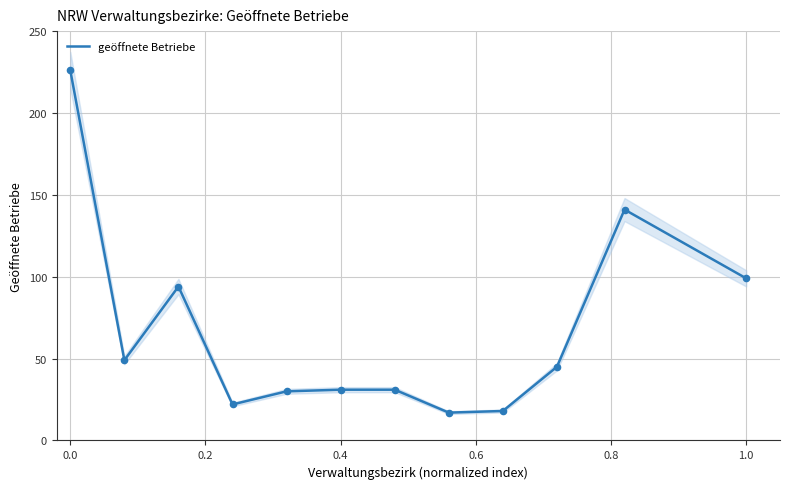

What is the maximum value for geöffnete Betriebe?

226